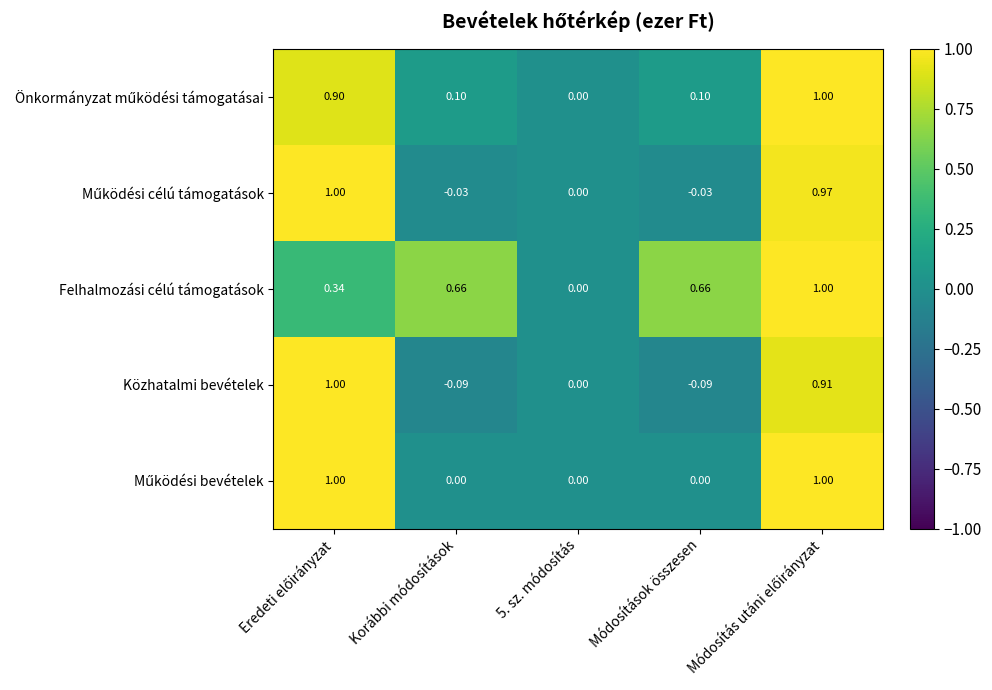

Which series has the largest total across all categories?

Felhalmozási célú támogatások